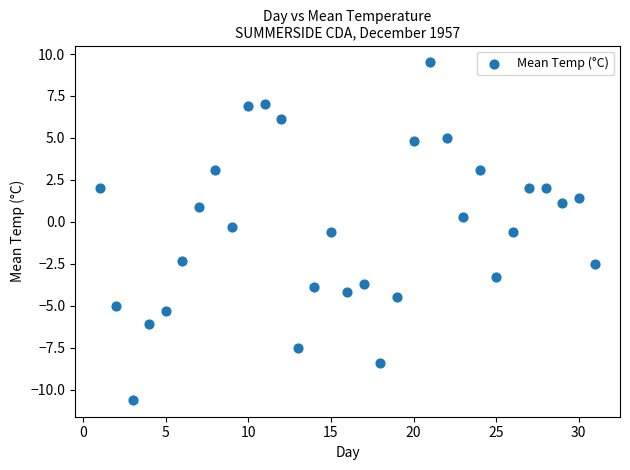

What is the range of X values (max minus min)?

30.0